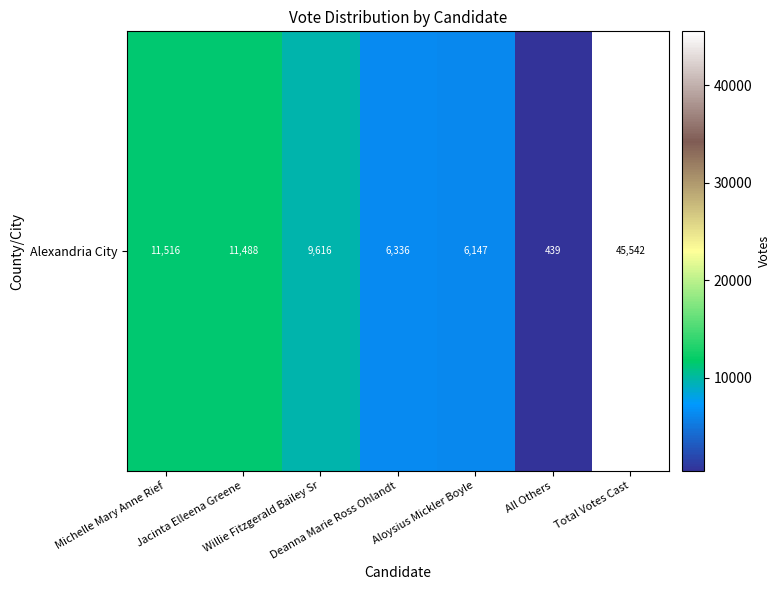

True or false: the data shows 11488 at Jacinta Elleena Greene.

True